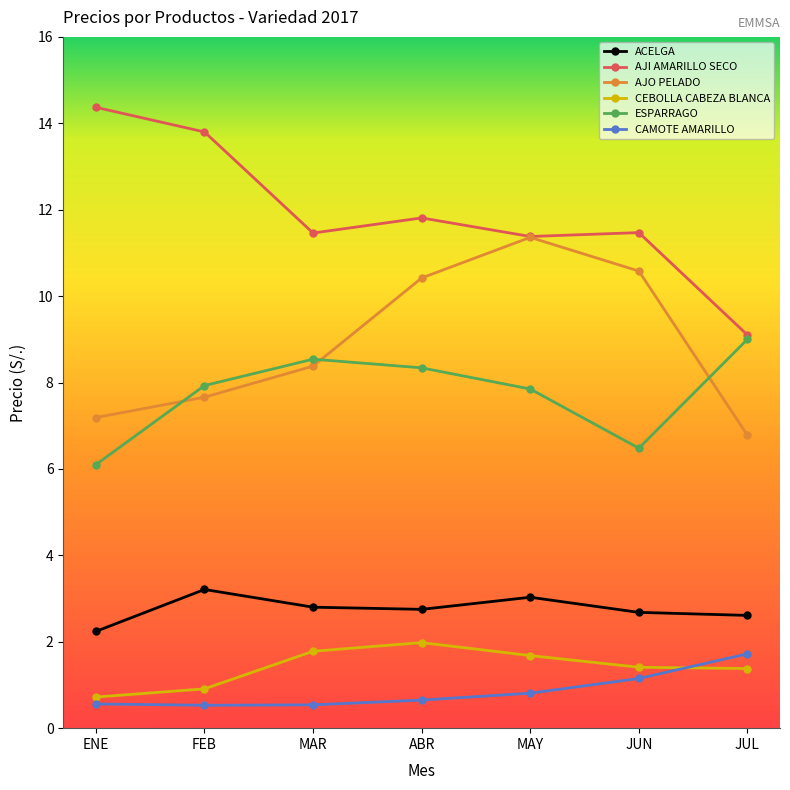

Where is AJO PELADO nearest to the value 9?

MAR